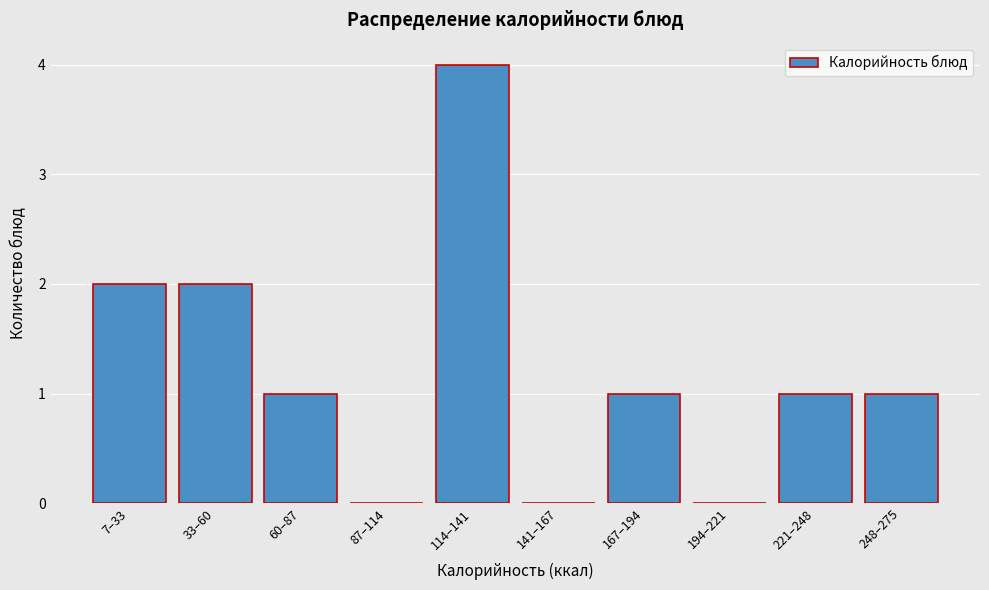

Reading right to left, what are all the values shown in this chart?

248–275=1	221–248=1	194–221=0	167–194=1	141–167=0	114–141=4	87–114=0	60–87=1	33–60=2	7–33=2